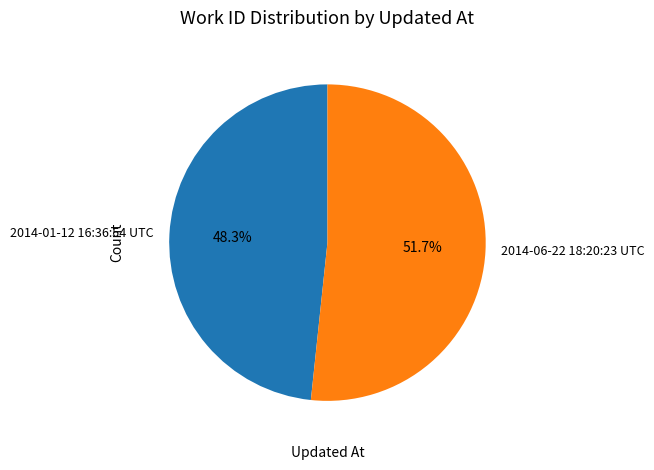

To the nearest percent, what is the combined percentage of 2014-06-22 18:20:23 UTC and 2014-01-12 16:36:54 UTC?

100%